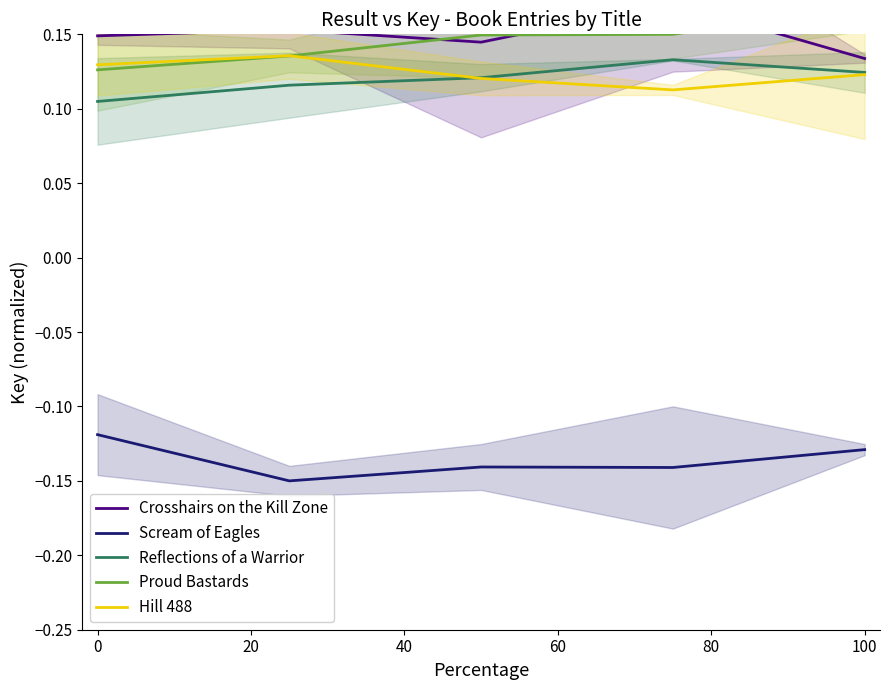

What is the spread (max minus min) of values at 0?

0.3